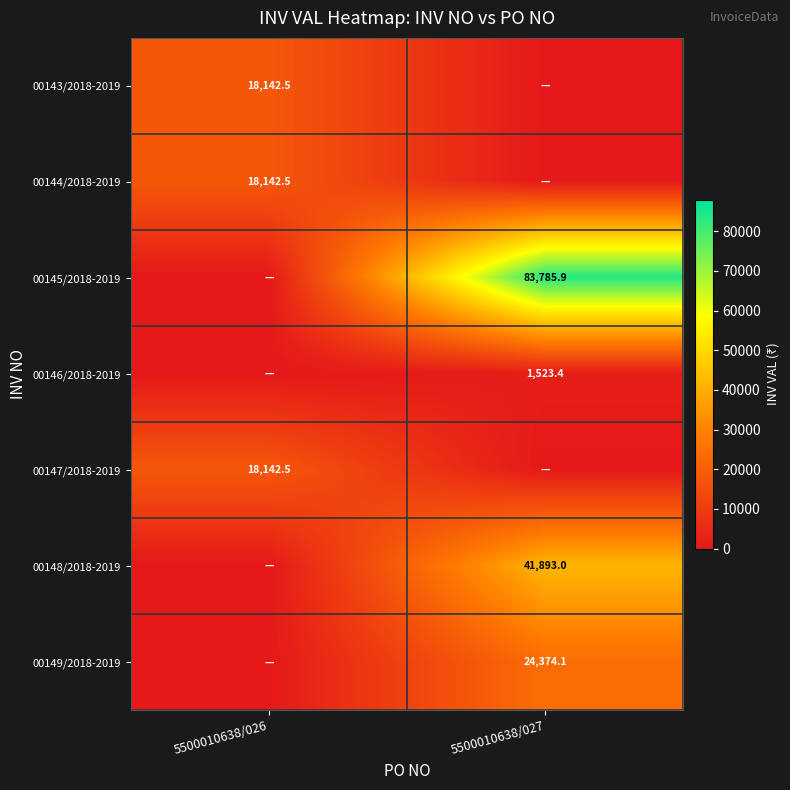

What is the total value across all series at 5500010638/027?

151576.3